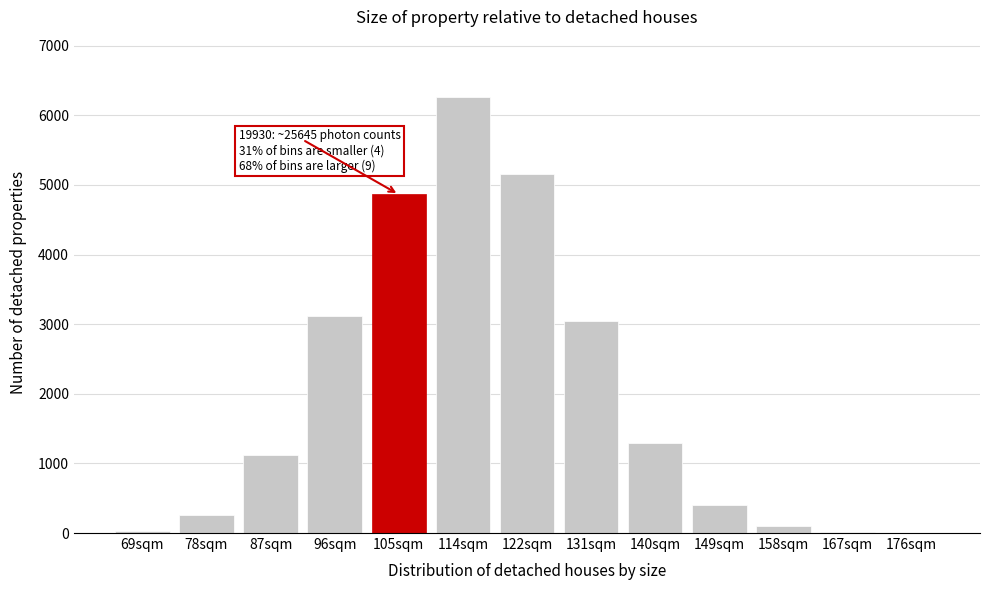

What is the maximum value shown in the chart?

6266